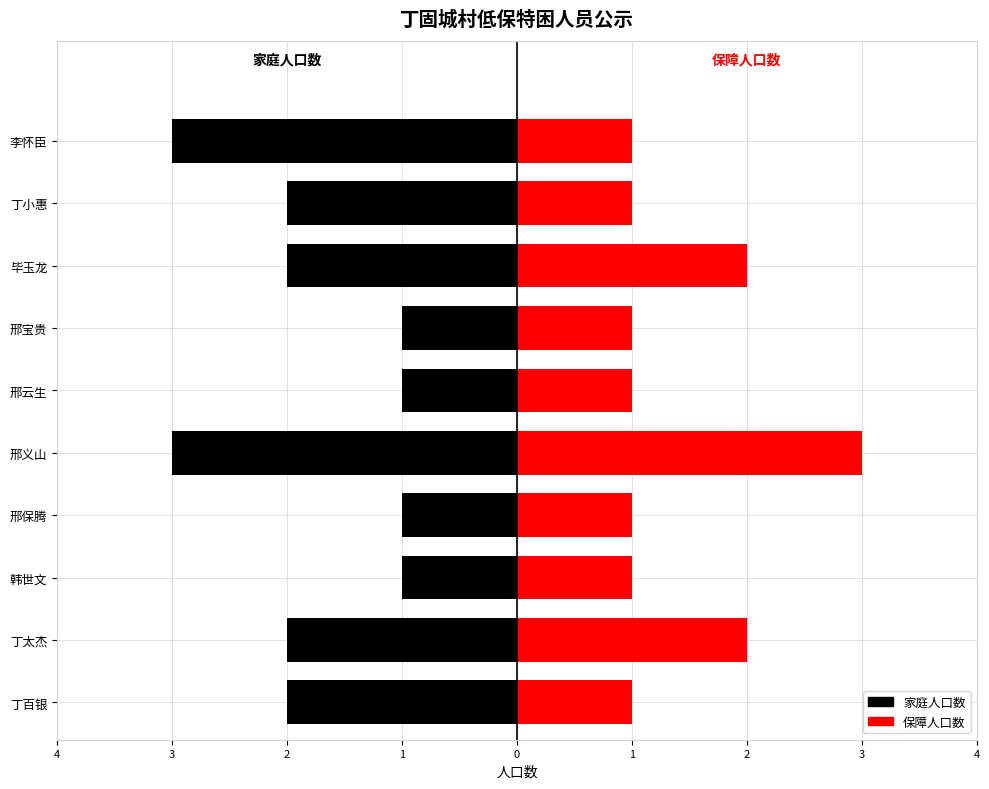

Is it true that 家庭人口数 equals -2 at 邢保腾?

False